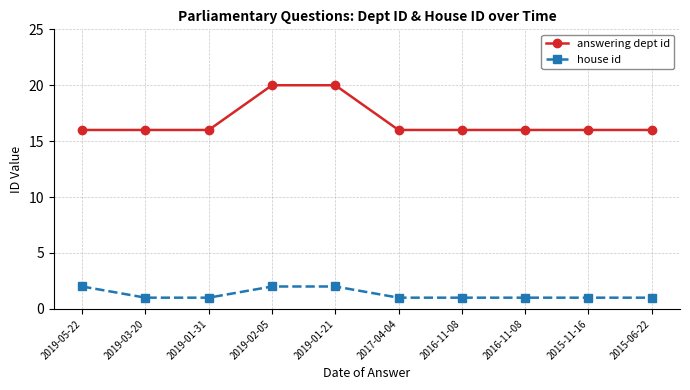

What is the label of the 9th point from the left?

2015-11-16